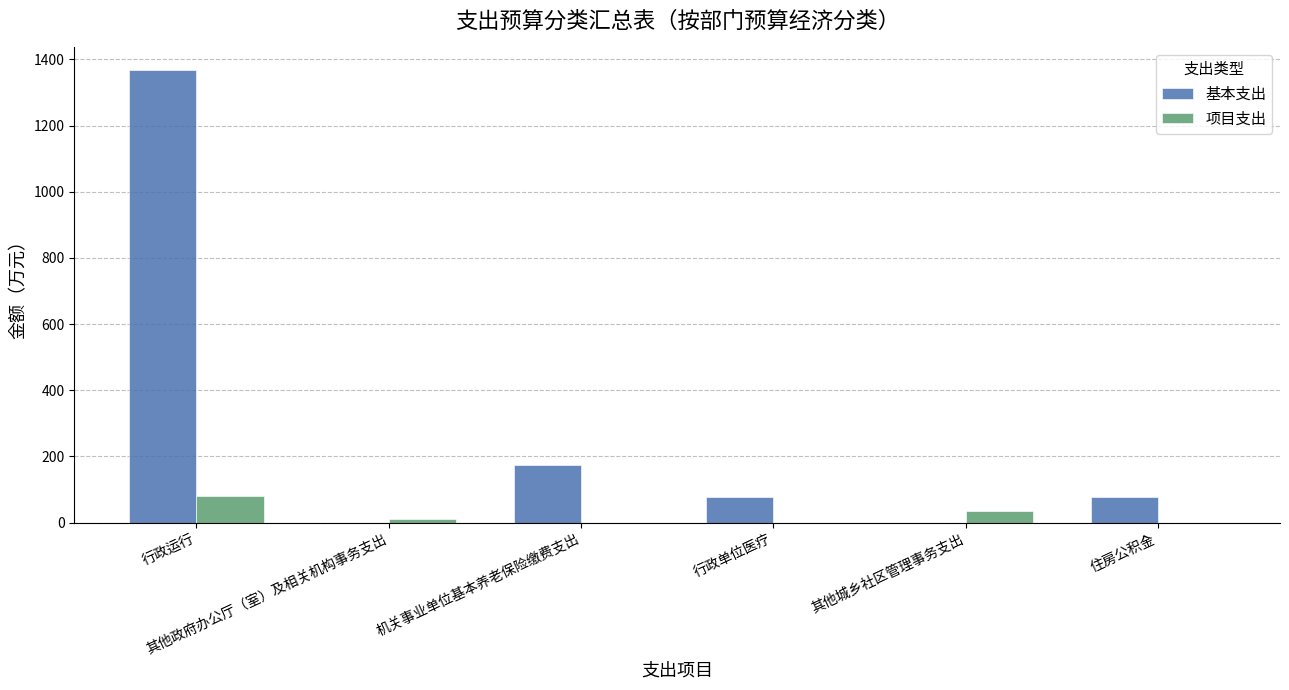

What is the maximum value shown in the chart?

1368.0